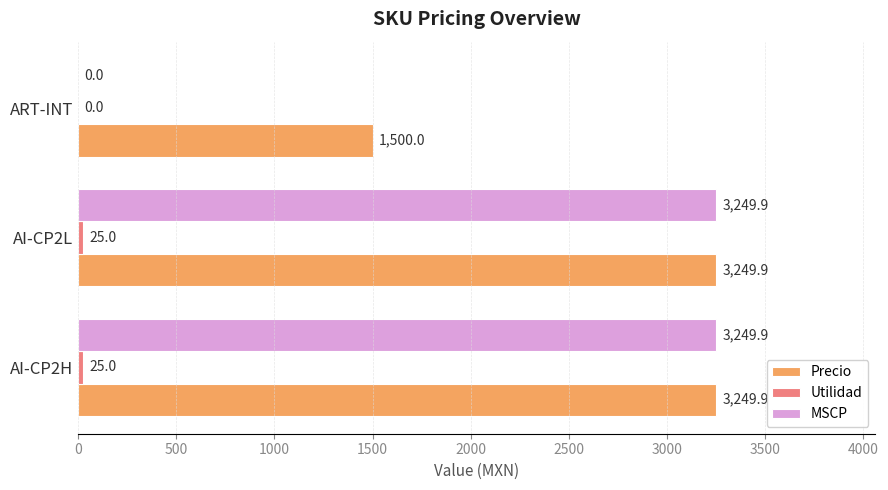

What is the total value across all series at AI-CP2L?

6524.8